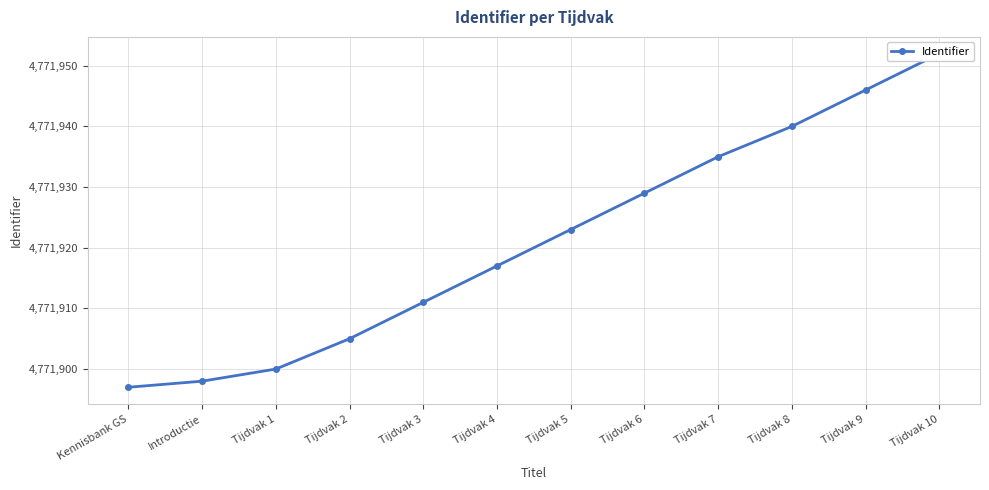

The chart shows a value of 2333008 at Tijdvak 1. True or false?

False